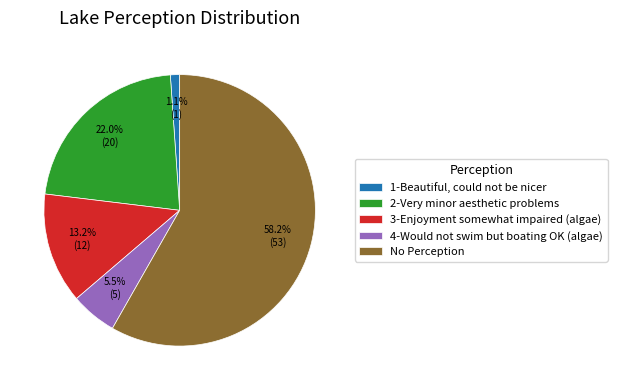

Which category has the biggest portion of the pie?

No Perception